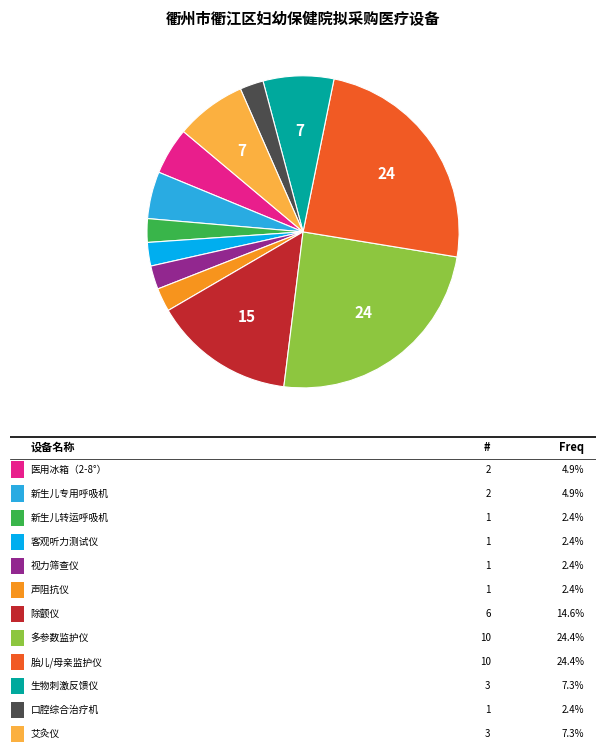

Is there any slice that represents more than half of the pie?

No